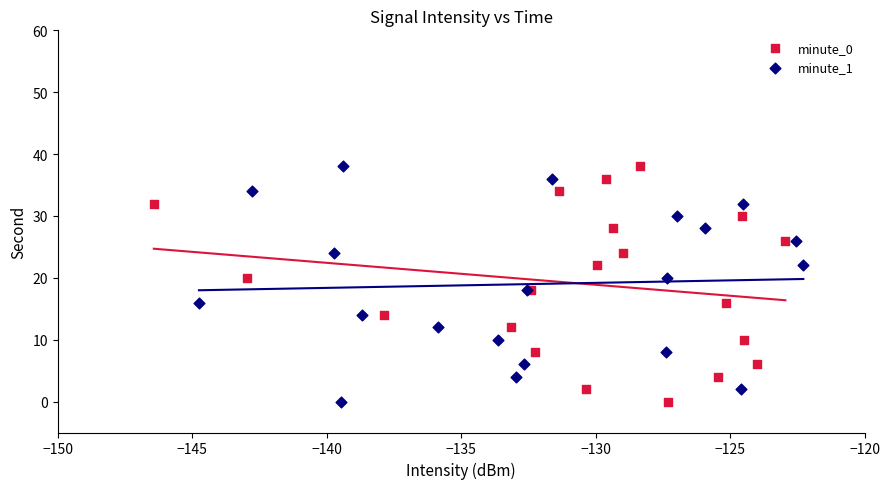

What are all the series names shown in the legend?

minute_0, minute_1